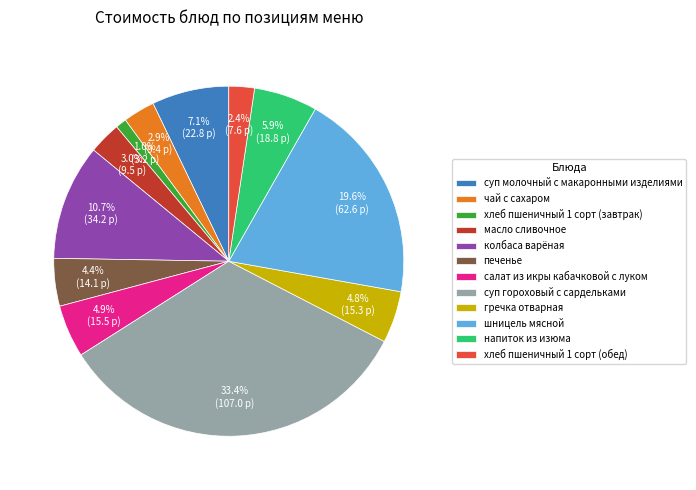

How many slices are in this pie chart?

12